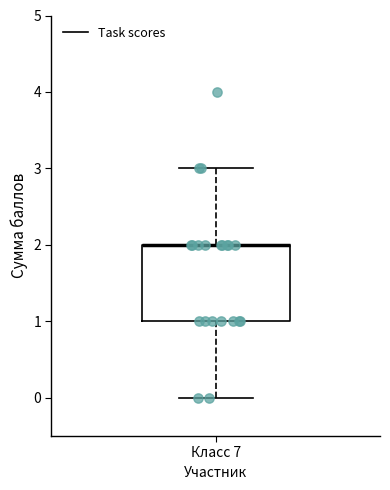

Read this box plot against the y-axis: the position of the median line, the range covered by the box, and the ends of both whiskers. The values are not printed on the chart, so give them approximately, as read against the axis.

median 2 (drawn on the box's upper edge), box 1 to 2, whiskers 0 to 3